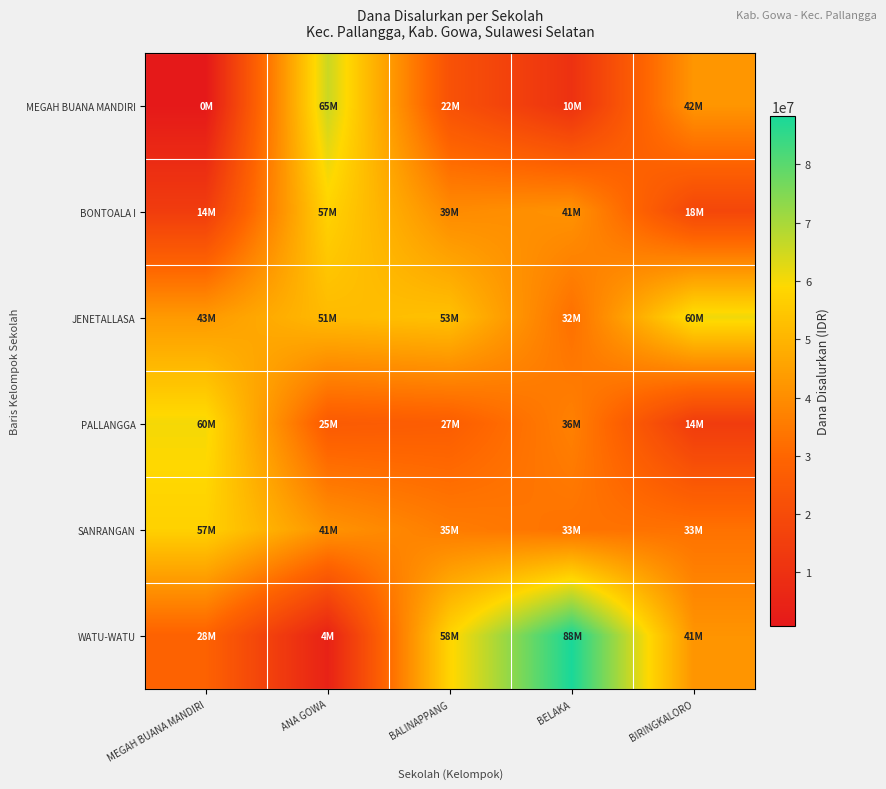

Reading left to right, transcribe all the data shown in this chart.

MEGAH BUANA MANDIRI: MEGAH BUANA MANDIRI=900000	ANA GOWA=65700000	BALINAPPANG=22500000	BELAKA=10350000	BIRINGKALORO=42300000
BONTOALA I: MEGAH BUANA MANDIRI=14400000	ANA GOWA=57600000	BALINAPPANG=39375000	BELAKA=41400000	BIRINGKALORO=18225000
JENETALLASA: MEGAH BUANA MANDIRI=43200000	ANA GOWA=51525000	BALINAPPANG=53100000	BELAKA=32625000	BIRINGKALORO=60975000
PALLANGGA: MEGAH BUANA MANDIRI=60300000	ANA GOWA=25875000	BALINAPPANG=27000000	BELAKA=36900000	BIRINGKALORO=14175000
SANRANGAN: MEGAH BUANA MANDIRI=57150000	ANA GOWA=41625000	BALINAPPANG=35775000	BELAKA=33300000	BIRINGKALORO=33075000
WATU-WATU: MEGAH BUANA MANDIRI=28575000	ANA GOWA=4500000	BALINAPPANG=58050000	BELAKA=88200000	BIRINGKALORO=41850000